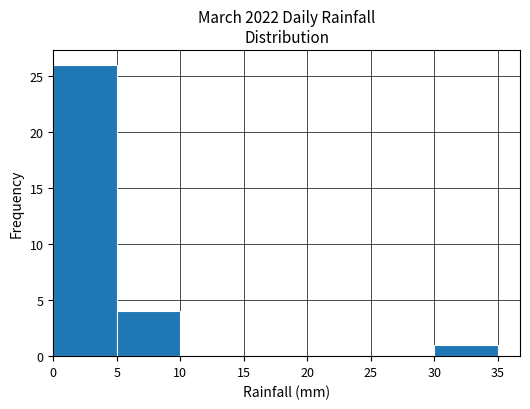

Over which range of the x-axis is the bar tallest?

0 to 5